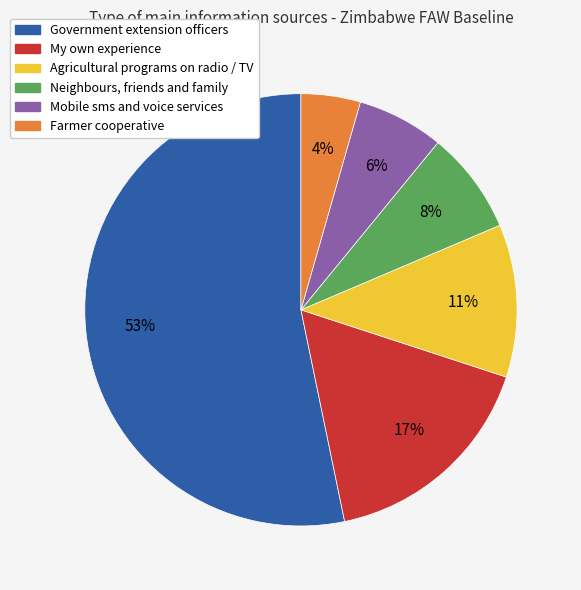

Which slice is the smallest?

Farmer cooperative